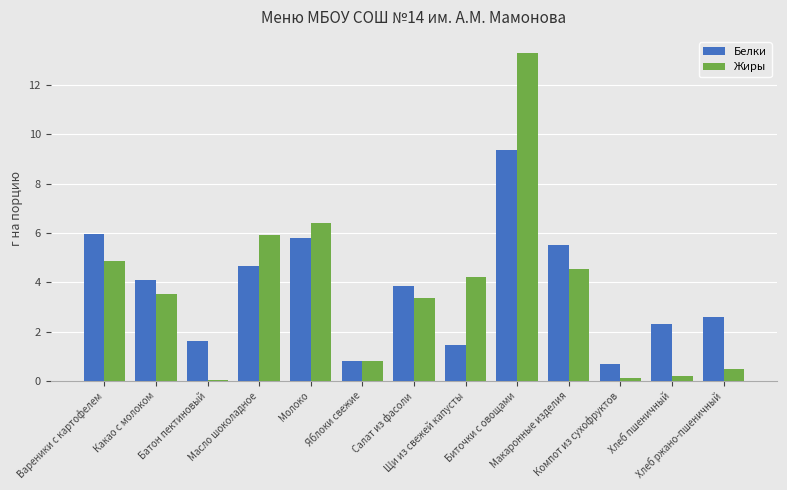

True or false: Жиры has a value of 9.1 at Молоко.

False